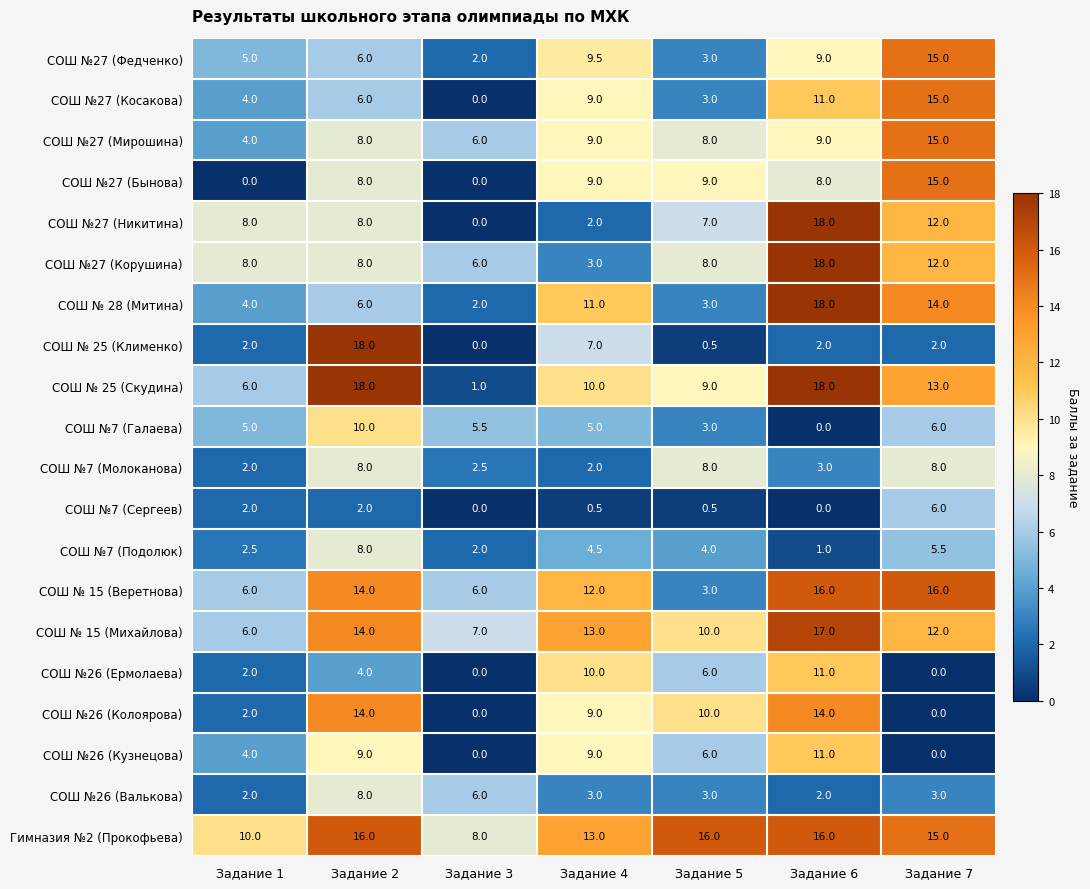

What is the spread (max minus min) of values at Задание 1?

10.0